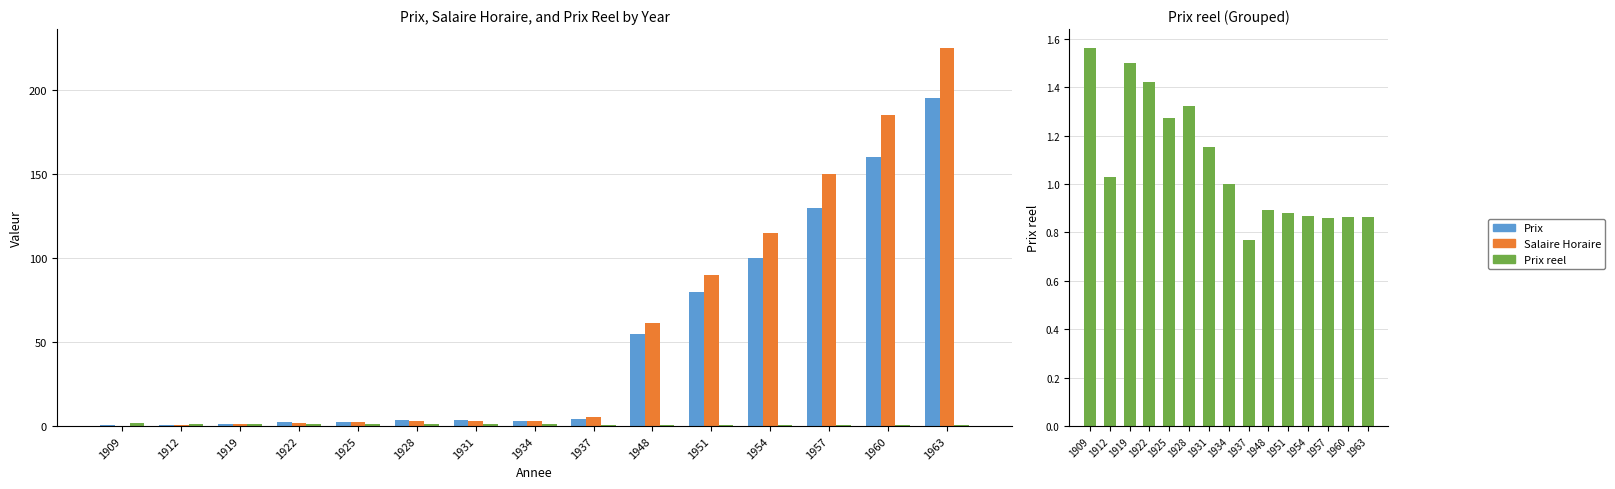

Where does the Salaire Horaire series first go above 3?

1931